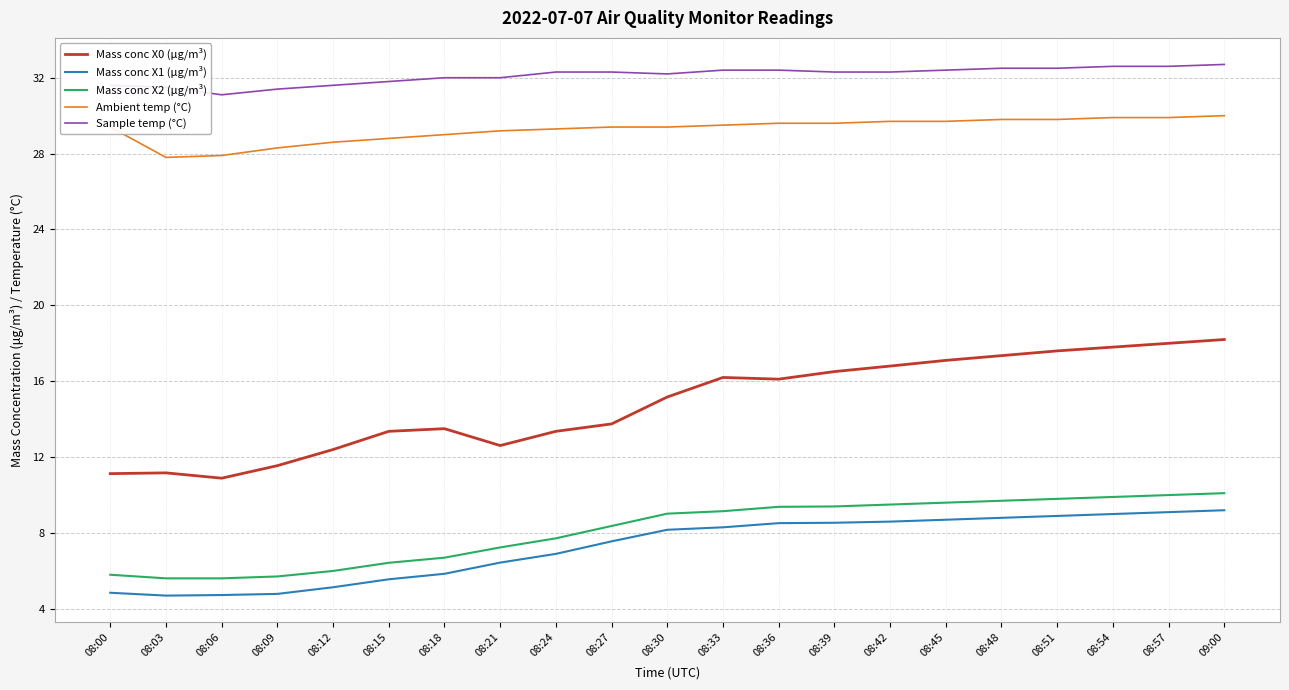

What is the difference between the highest and lowest values at 08:06?

26.4